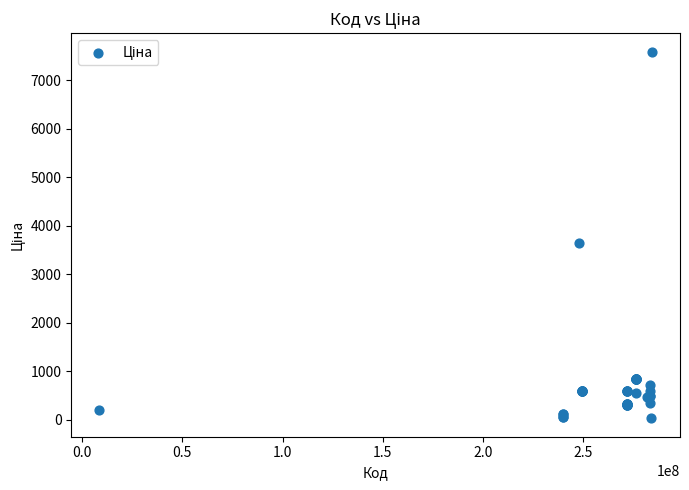

What Y value in the scatter plot is closest to 3814?

3646.5